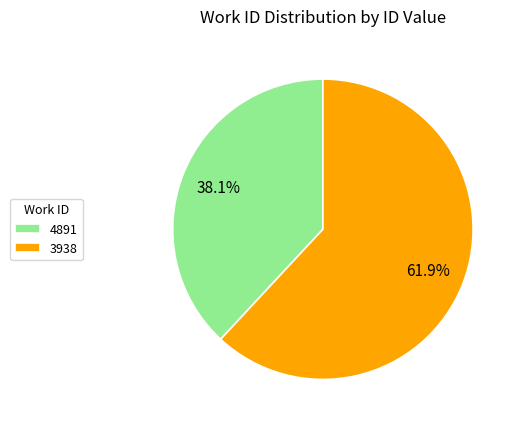

True or false: 4891 accounts for 38% of the total.

True